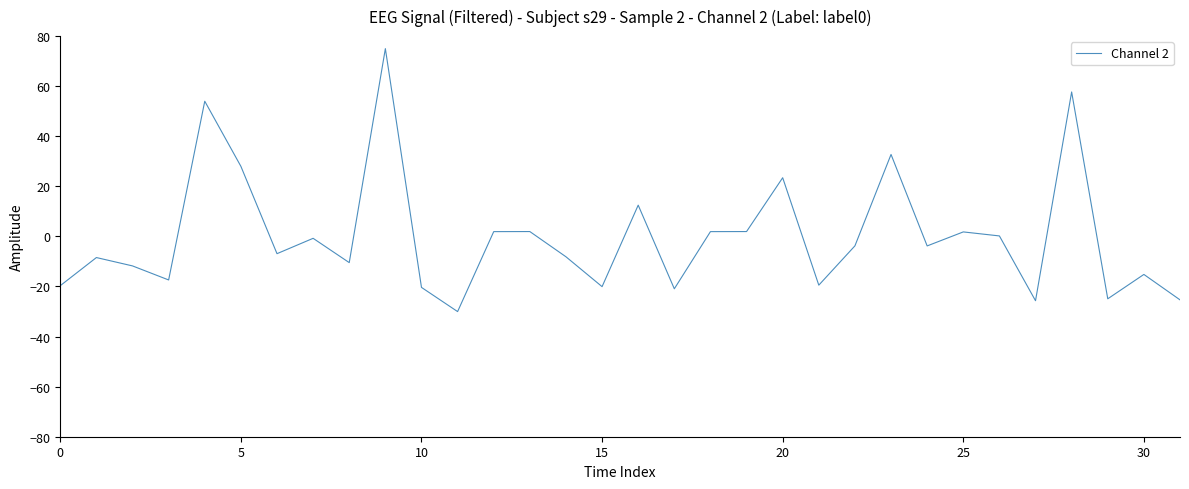

What is the maximum value shown in the chart?

75.0